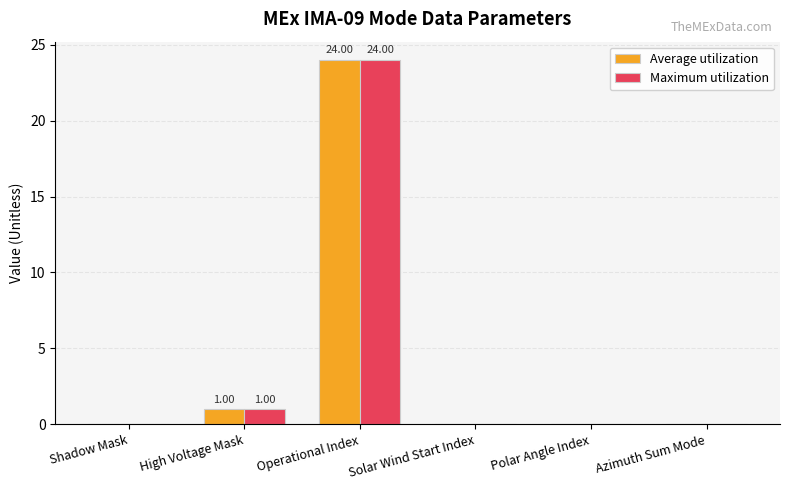

True or false: Average utilization has a value of 0 at Shadow Mask.

True